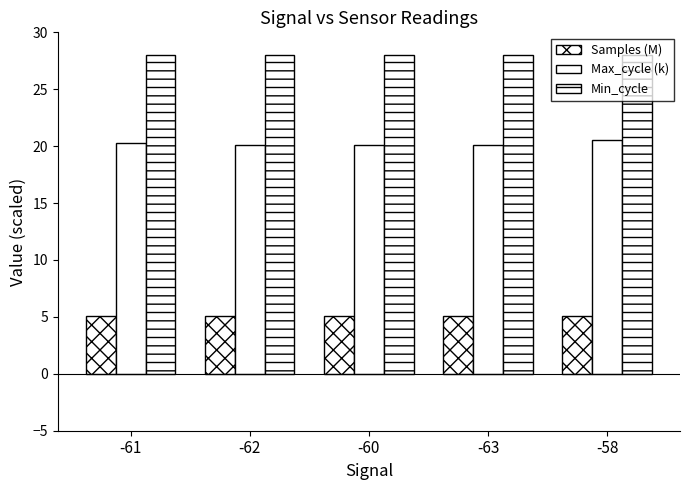

At which category is the sum across all series the highest?

-58